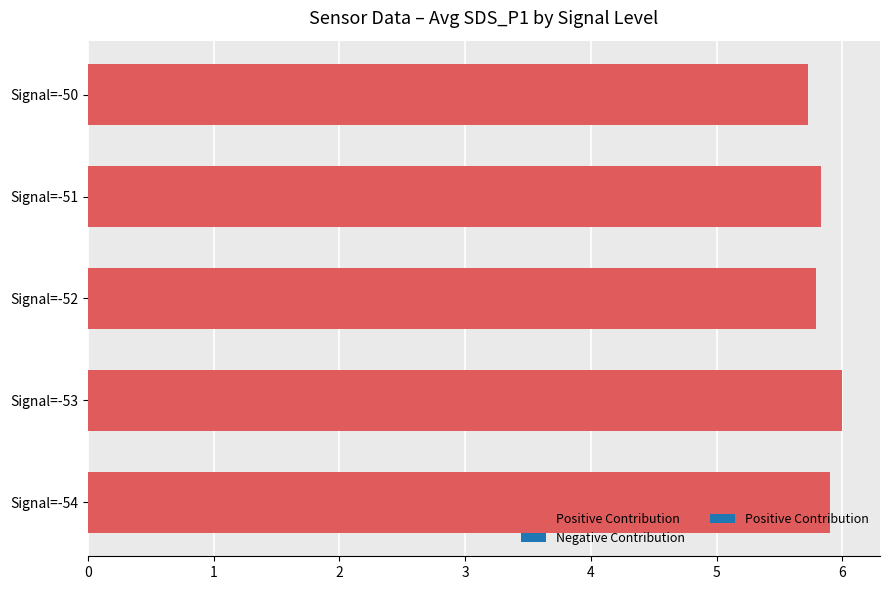

What is the greatest value displayed?

6.0